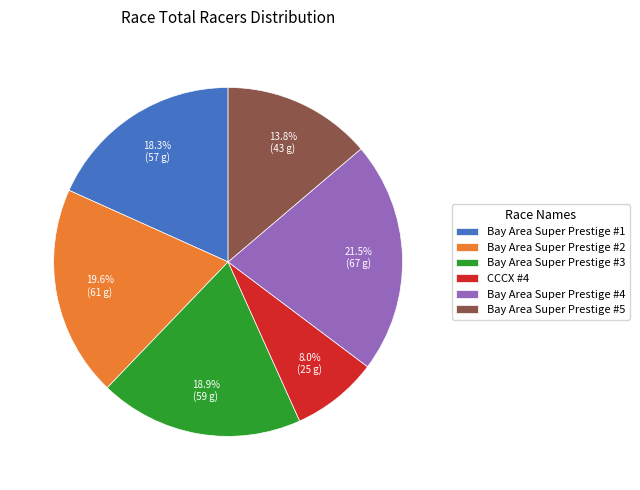

Which slice is the largest?

Bay Area Super Prestige #4